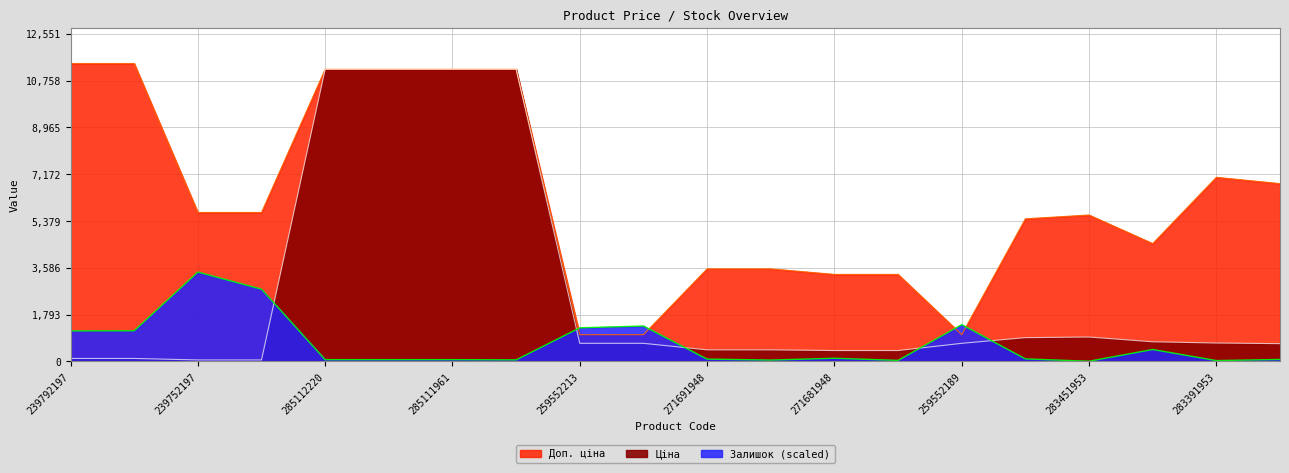

Is the value of Ціна at 271691942 greater than the value of Залишок at 285112217?

Yes